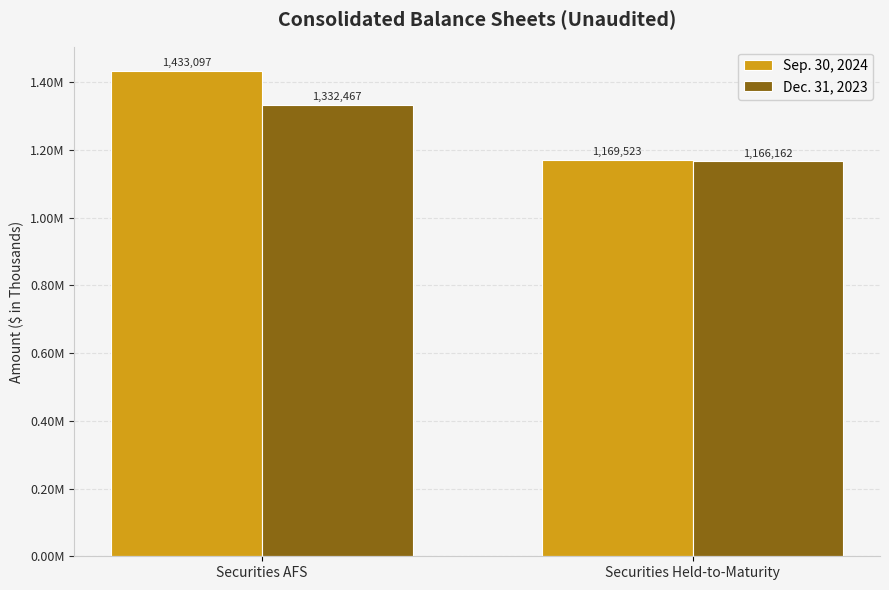

How many Sep. 30, 2024 values are between 1169523 and 1433097?

2